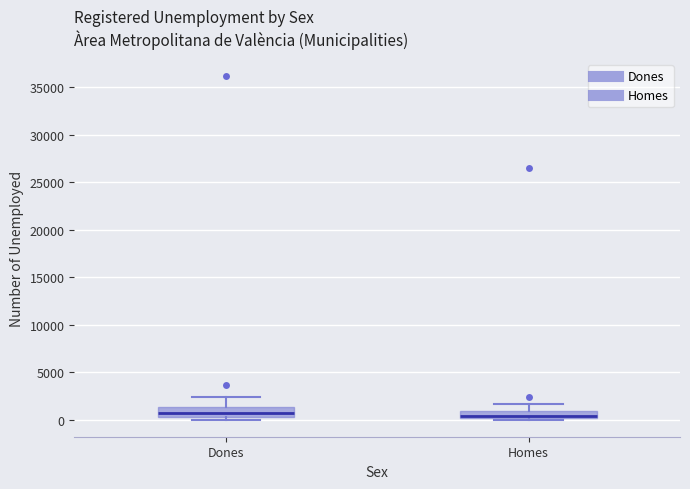

Where is the lower edge of the box for Dones on the y-axis? The values are not printed on the chart, so give them approximately, as read against the axis.

500